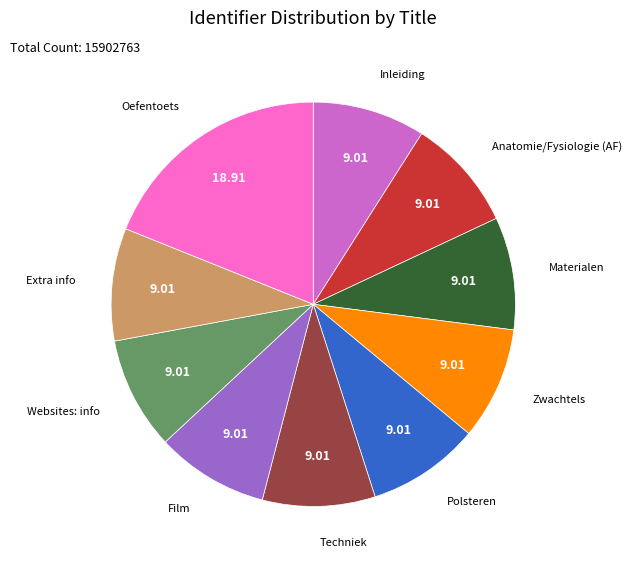

Approximately how many times larger is the value at Polsteren compared to Oefentoets?

0.5